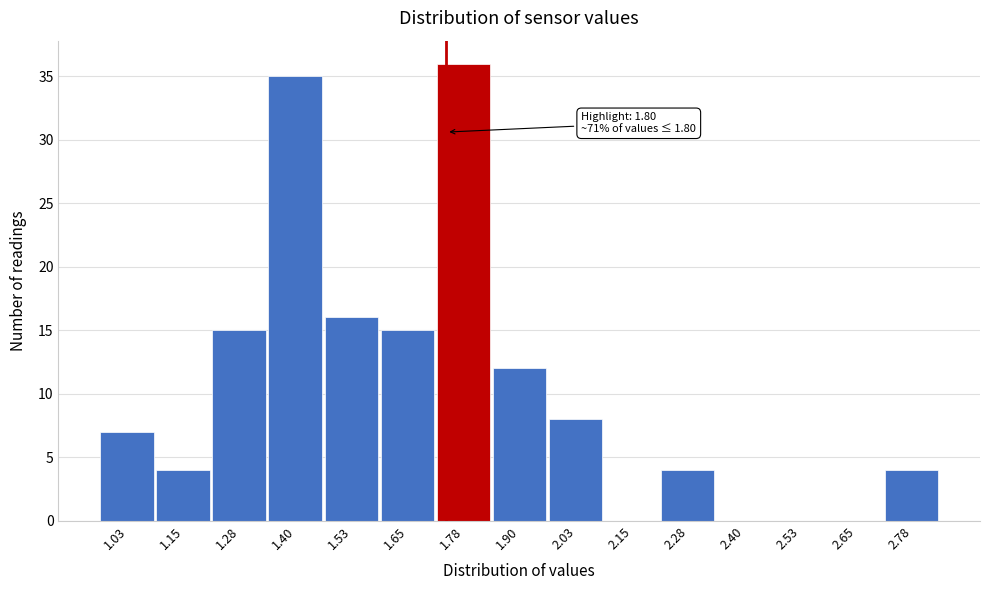

Reading left to right, what are all the values shown in this chart?

1.03=7	1.15=4	1.28=15	1.40=35	1.53=16	1.65=15	1.78=36	1.90=12	2.03=8	2.15=0	2.28=4	2.40=0	2.53=0	2.65=0	2.78=4